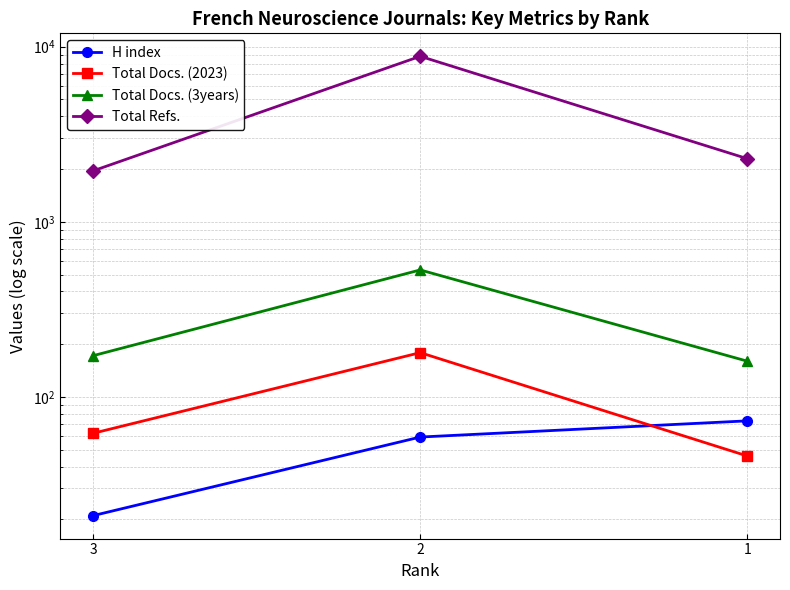

Reading left to right, list all the values displayed in this chart.

H index: 3=21	2=59	1=73
Total Docs. (2023): 3=62	2=179	1=46
Total Docs. (3years): 3=172	2=531	1=160
Total Refs.: 3=1954	2=8810	1=2293